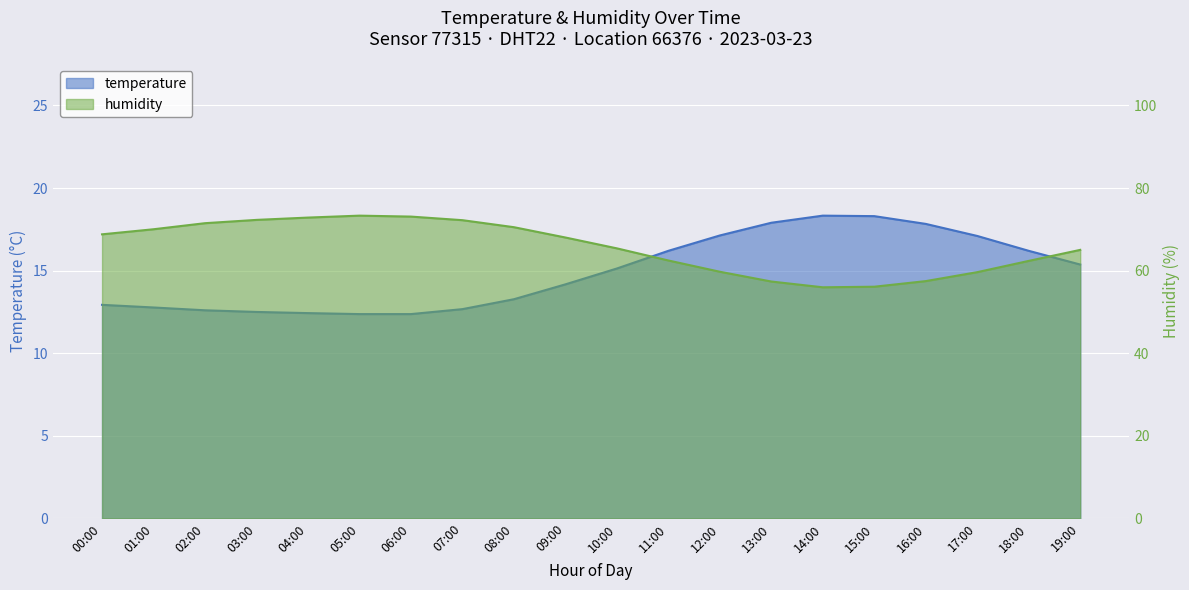

What is the label of the 1st point from the left?

00:00